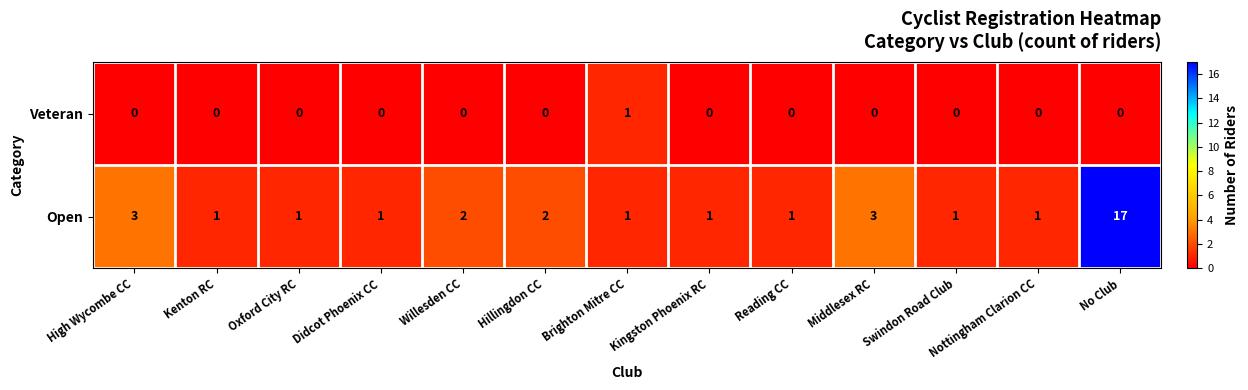

The Veteran series shows -1 at No Club. True or false?

False